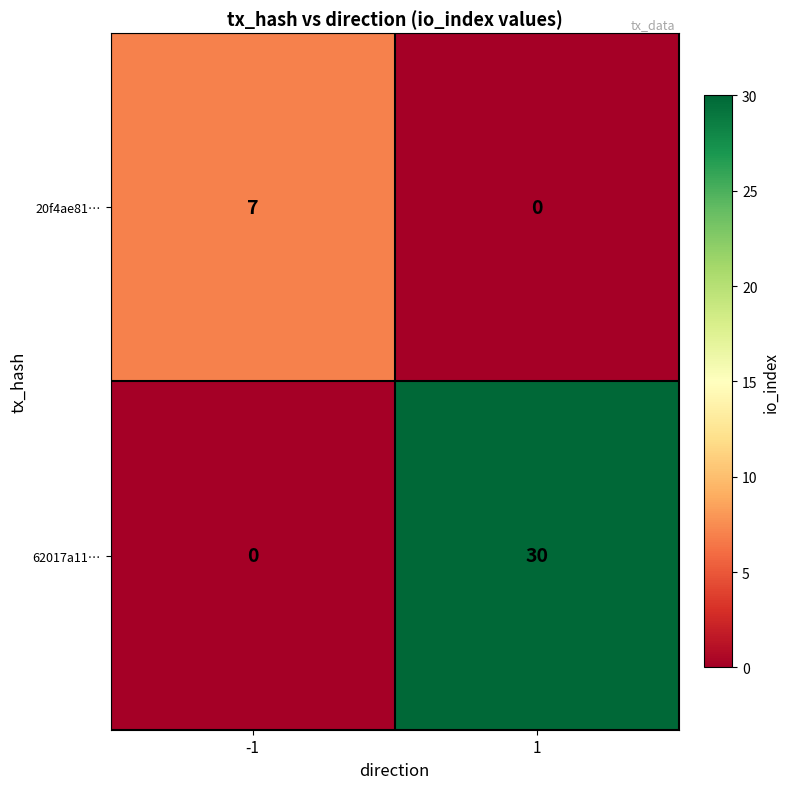

What is the difference between the maximum and minimum values in the 62017a11… series?

30